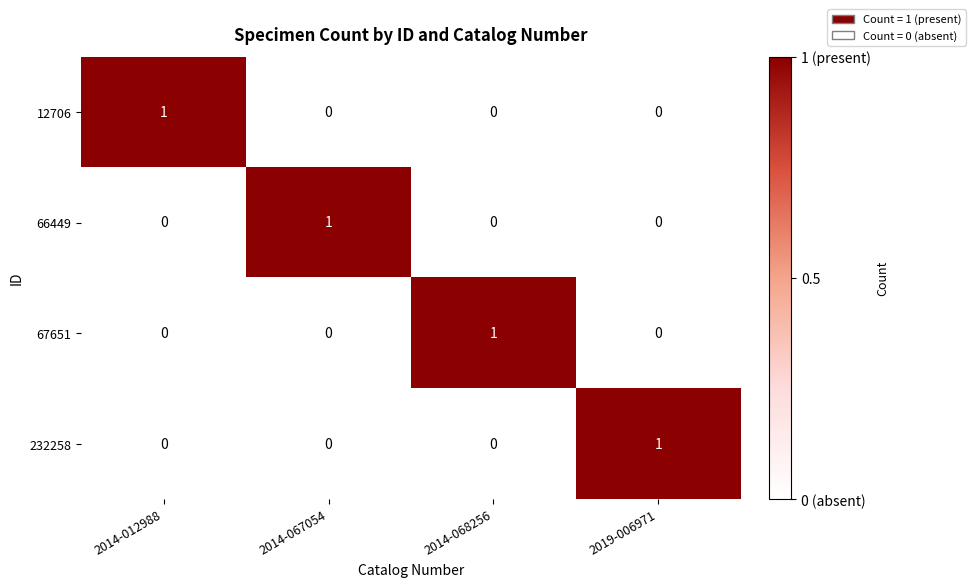

Is the value of 12706 at 2019-006971 greater than the value of 232258 at 2019-006971?

No